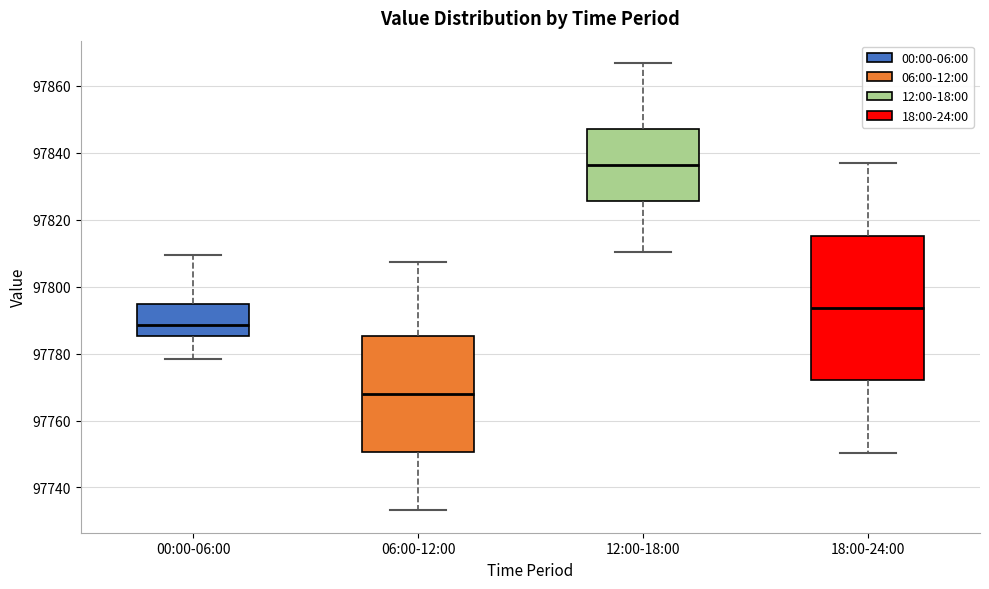

Which box is the tallest, from its lower edge to its upper edge?

18:00-24:00